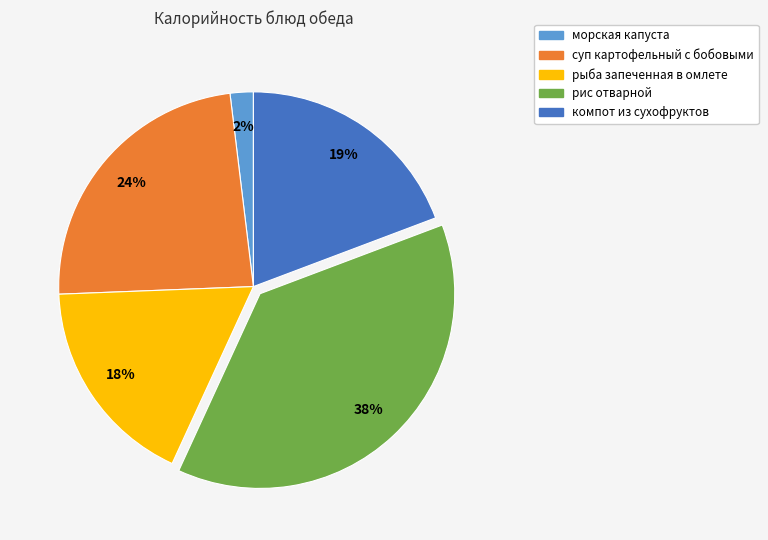

Between рис отварной and рыба запеченная в омлете, which is larger?

рис отварной